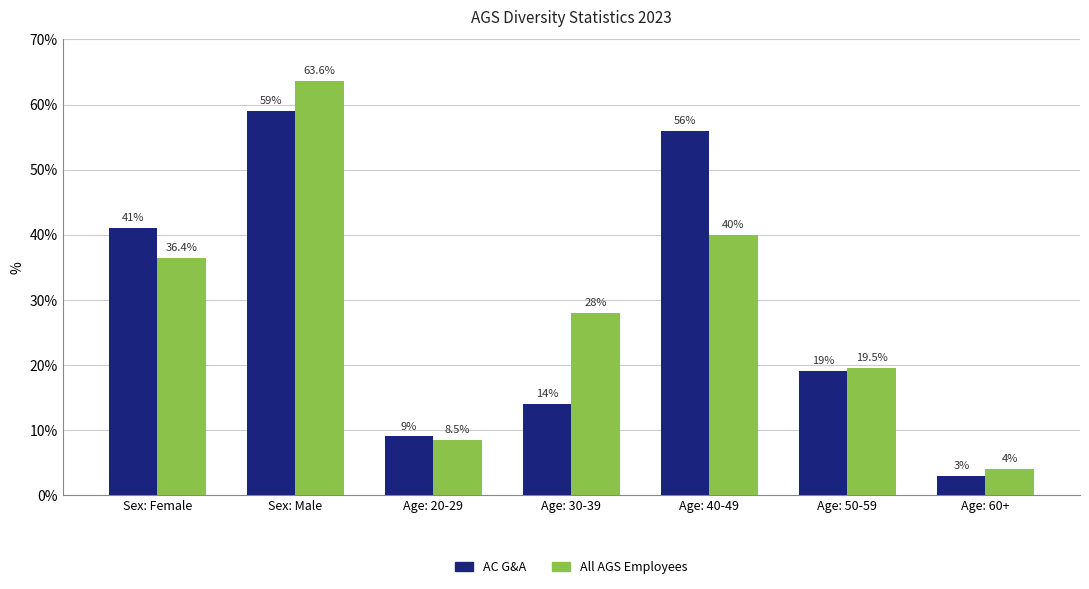

How many bars are there in total?

14